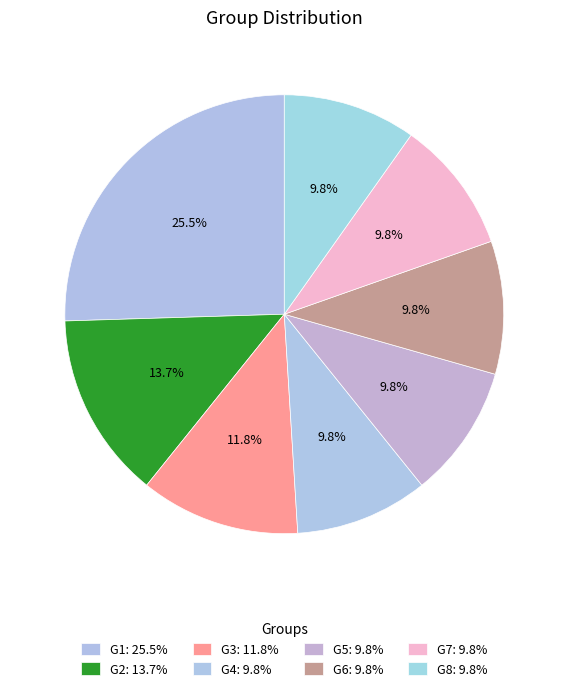

How many segments does this pie chart have?

8